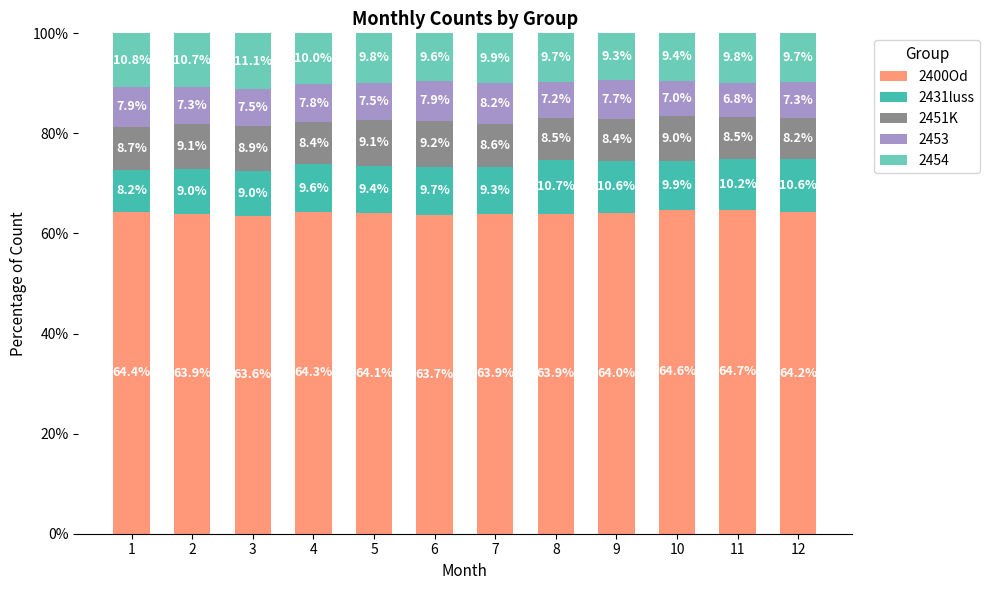

Count the number of data series in this chart.

5